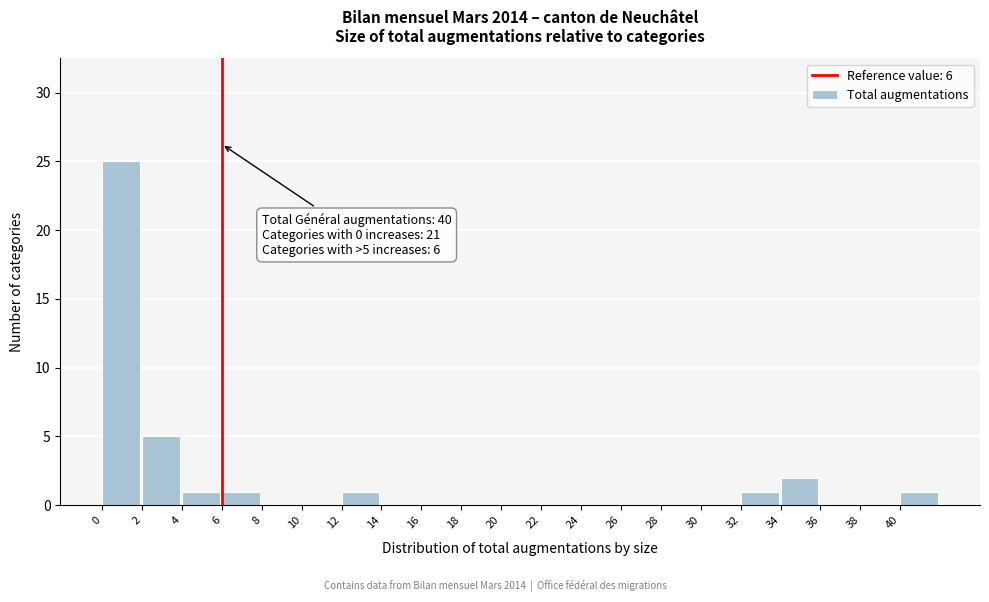

Which range on the x-axis has the tallest bar?

0 to 2